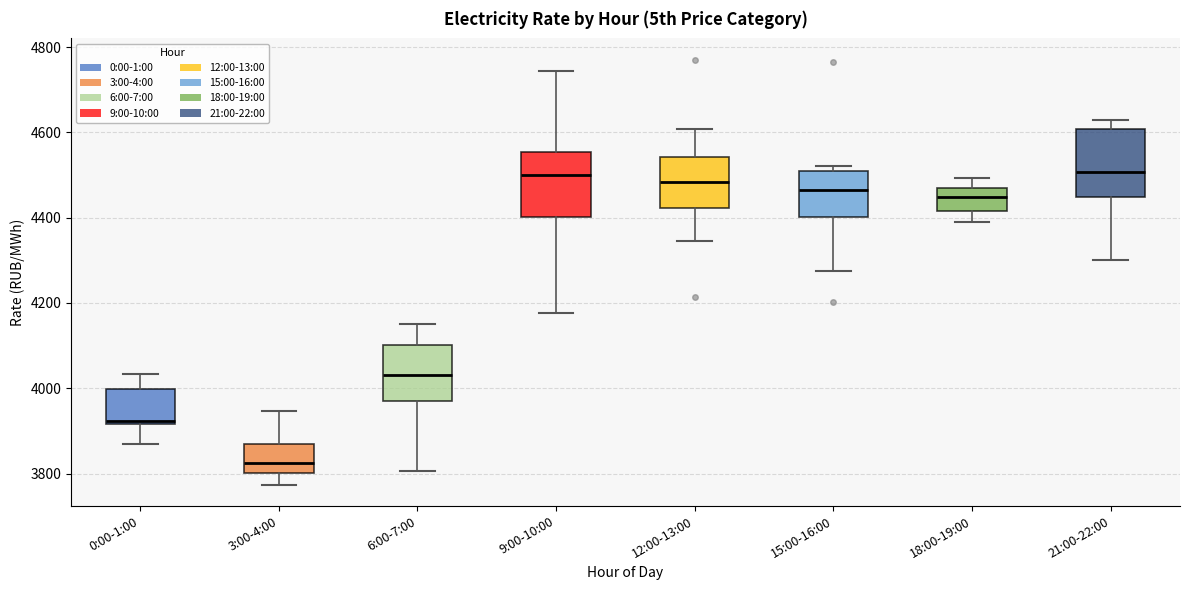

Where is the upper edge of the box for 6:00-7:00 on the y-axis? The values are not printed on the chart, so give them approximately, as read against the axis.

4100